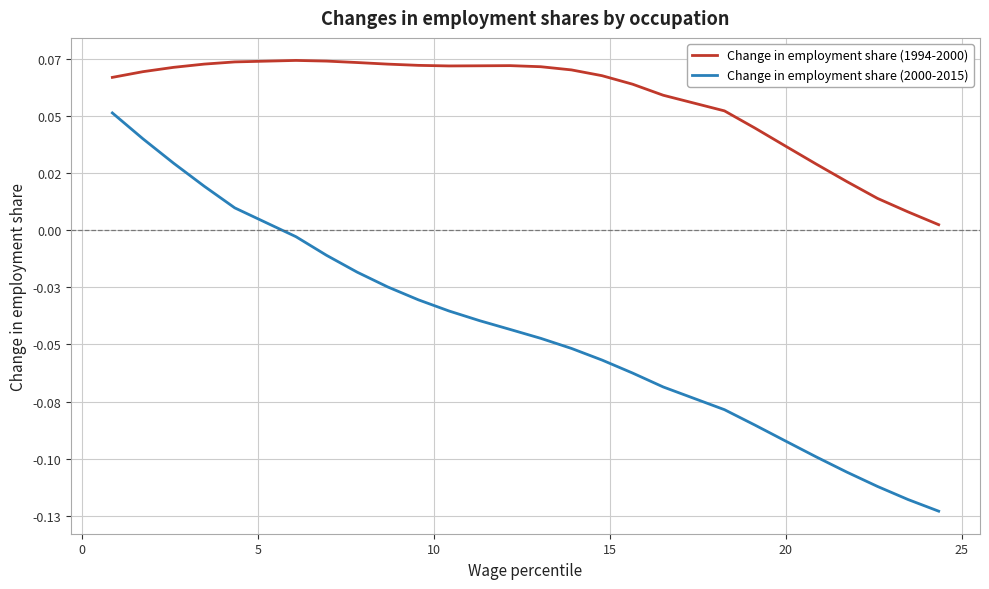

At which label does Change in employment share (1994-2000) reach its minimum?

25